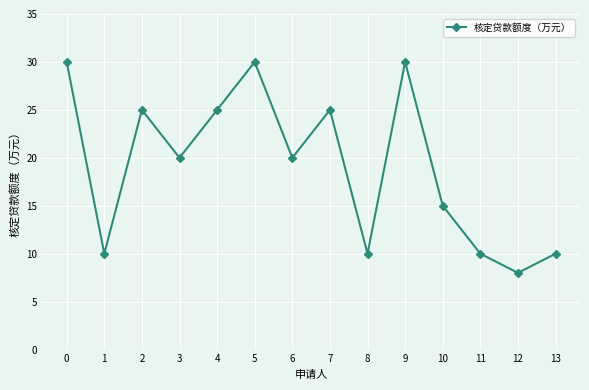

Reading left to right, extract all data points from this chart.

30	10	25	20	25	30	20	25	10	30	15	10	8	10